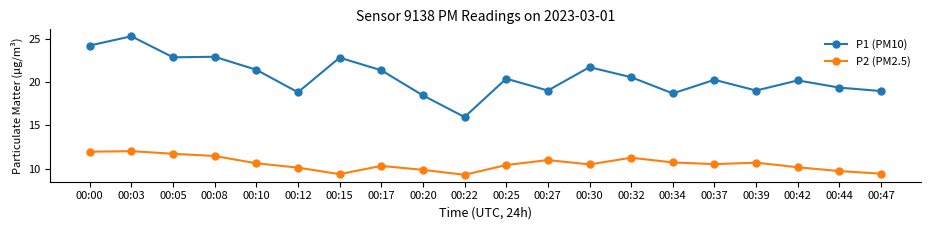

What are all the series names shown in the legend?

P1 (PM10), P2 (PM2.5)